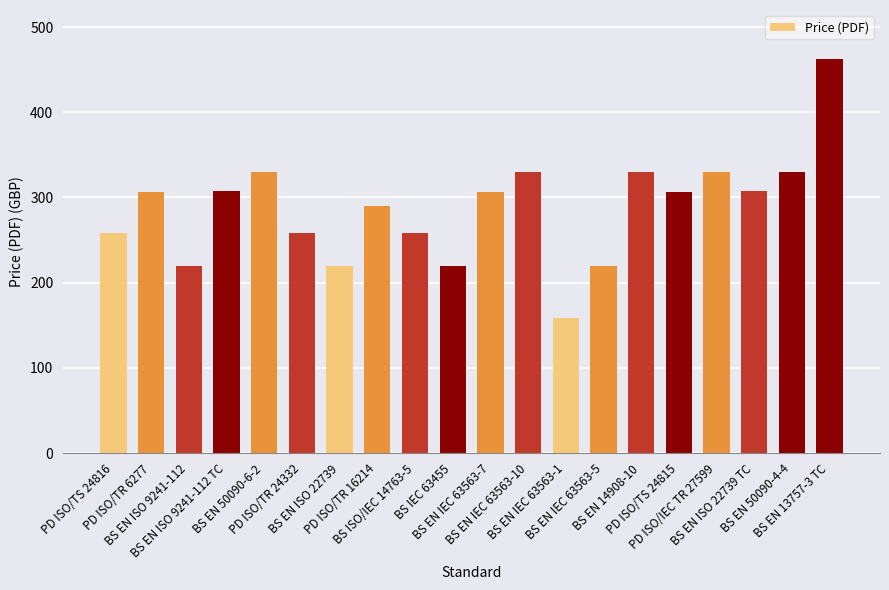

True or false: the data shows 146 at PD ISO/TR 16214.

False